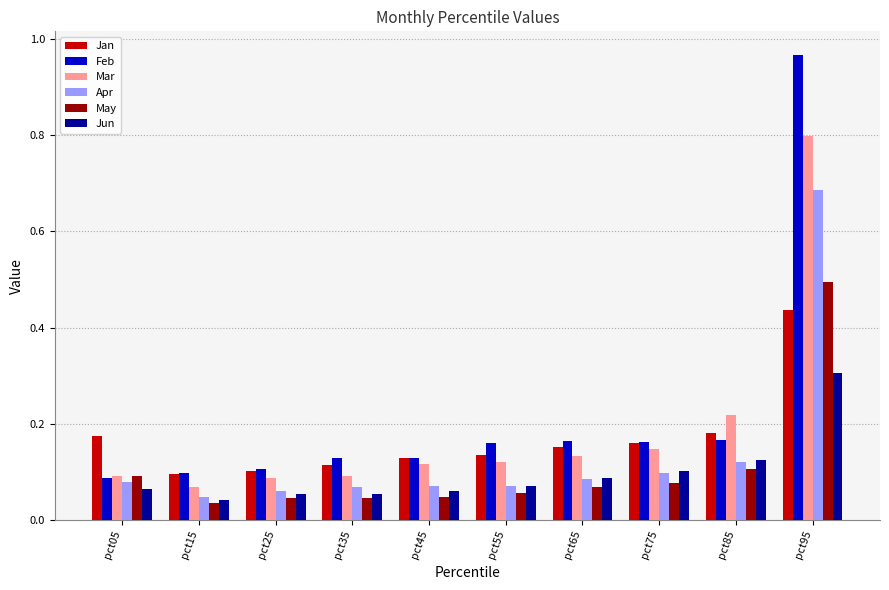

How many bars are there in total?

60